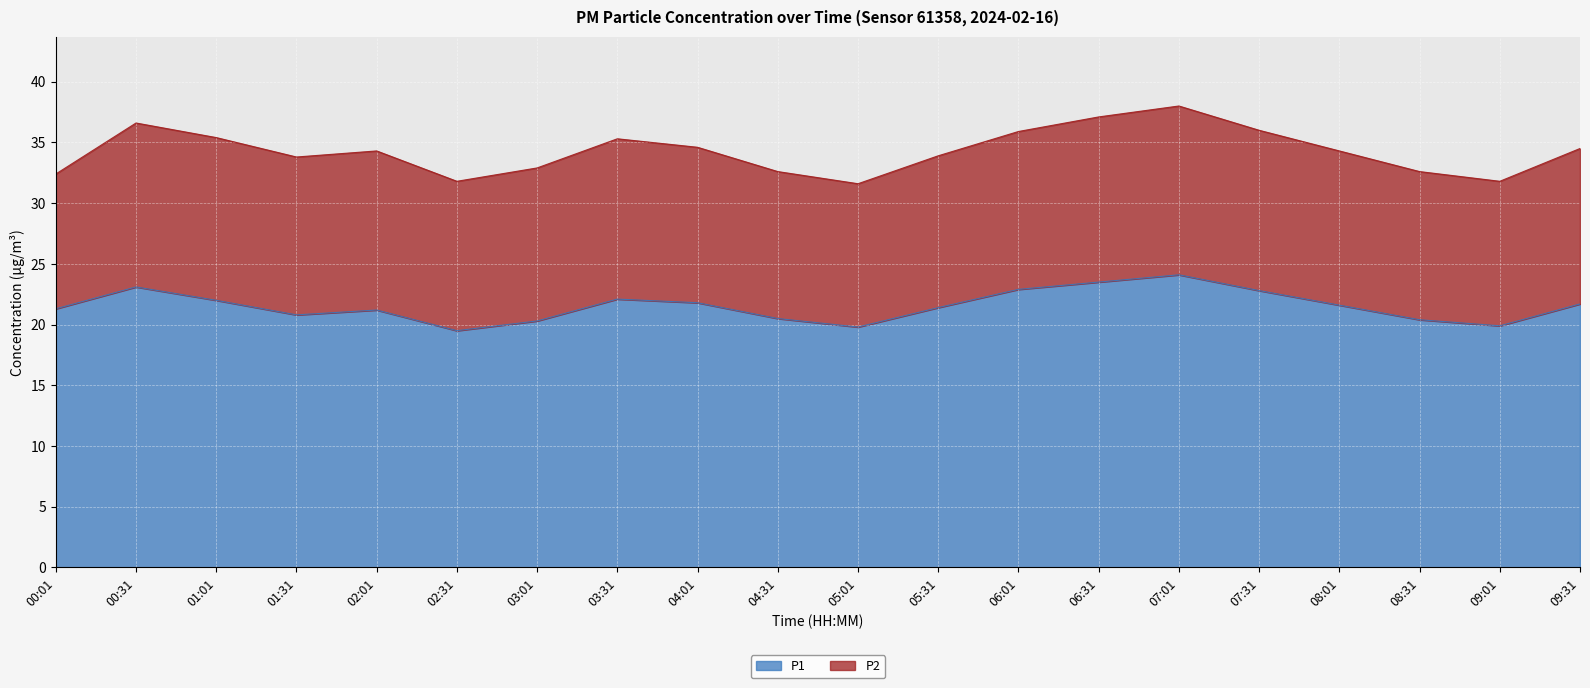

What is the label of the 2nd point from the left?

00:31